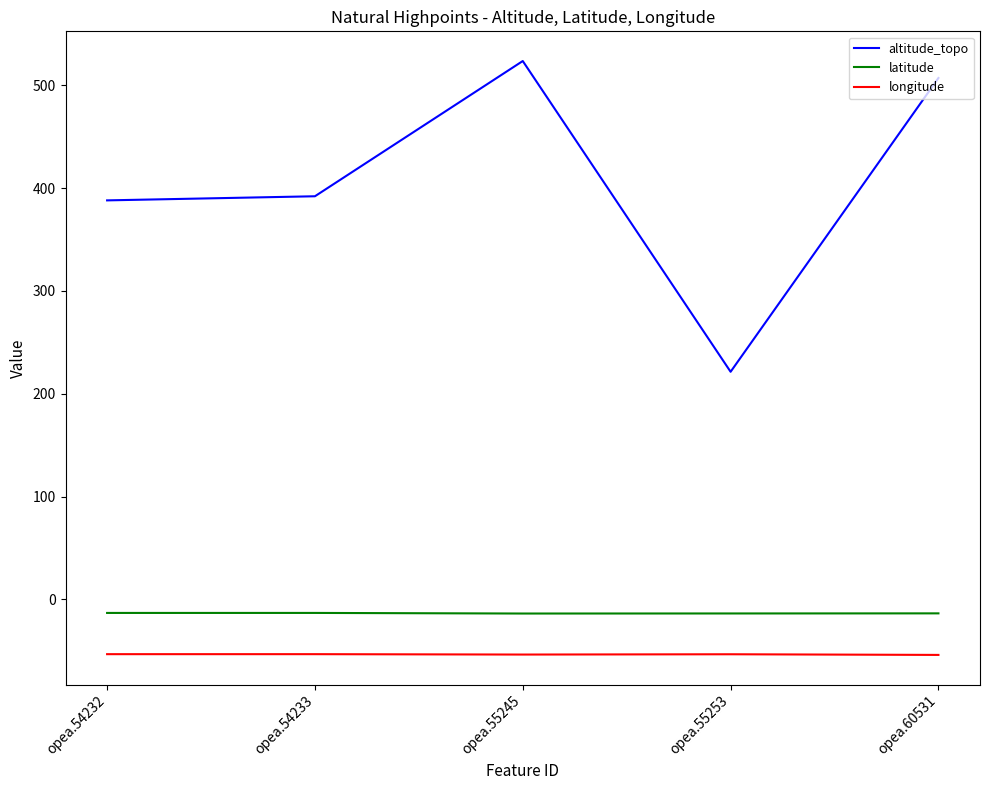

At how many categories does at least one series exceed 227?

4